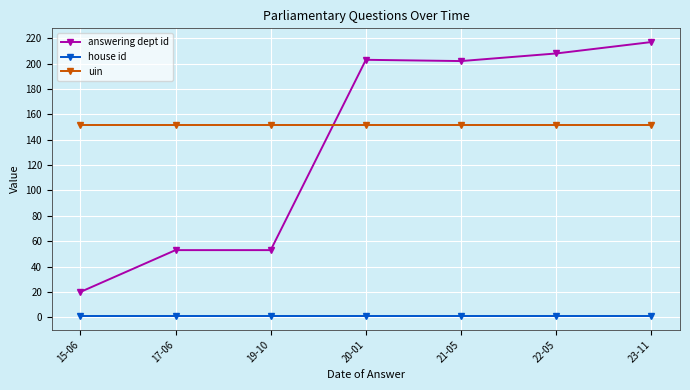

What is the maximum value shown in the chart?

217